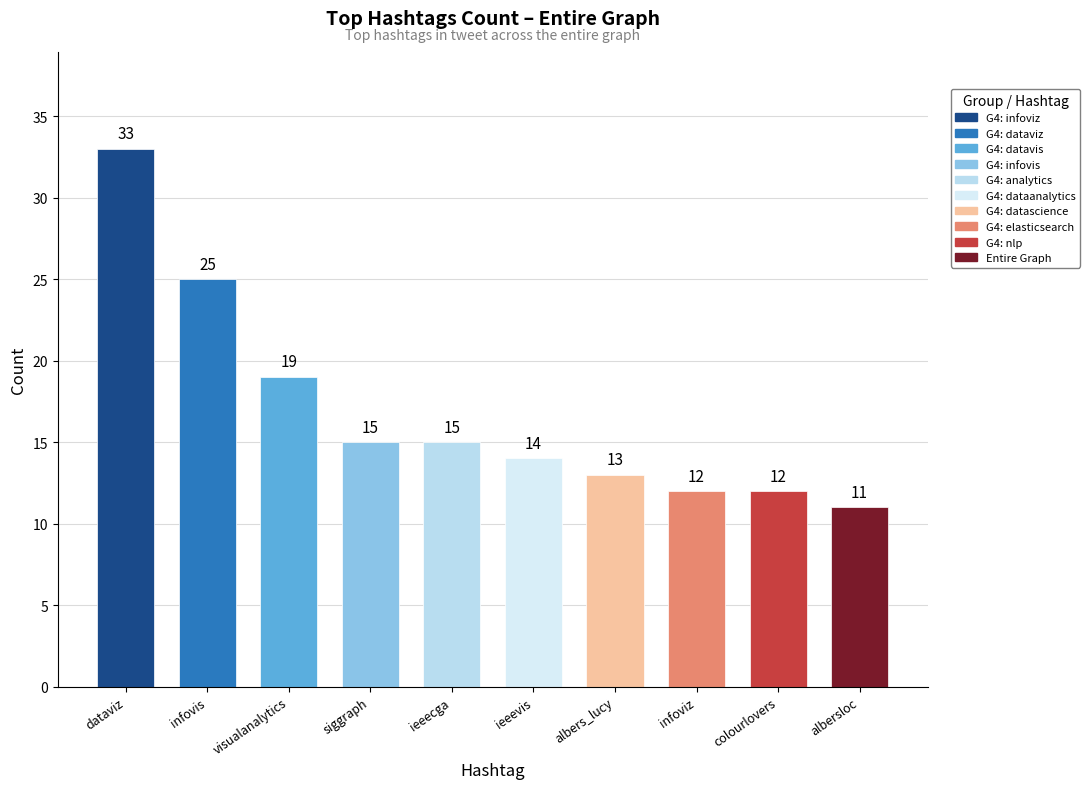

At which category does the chart reach its peak across all series?

dataviz